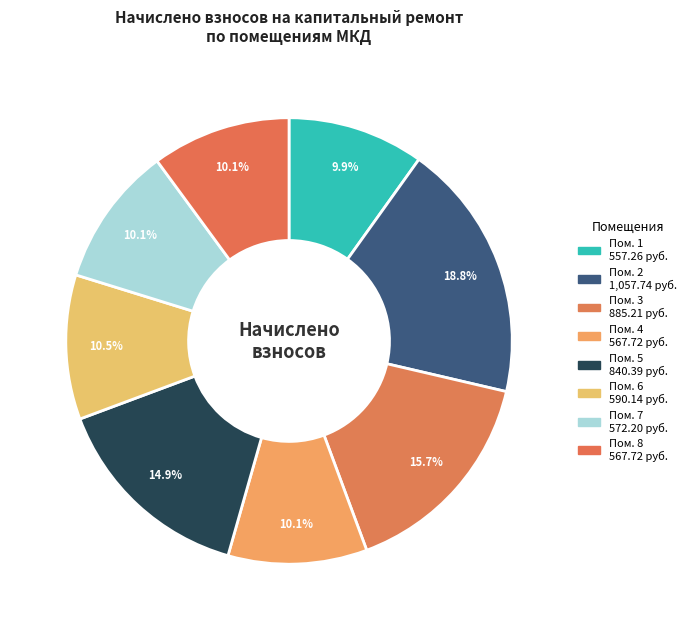

Count the number of slices in the pie.

8